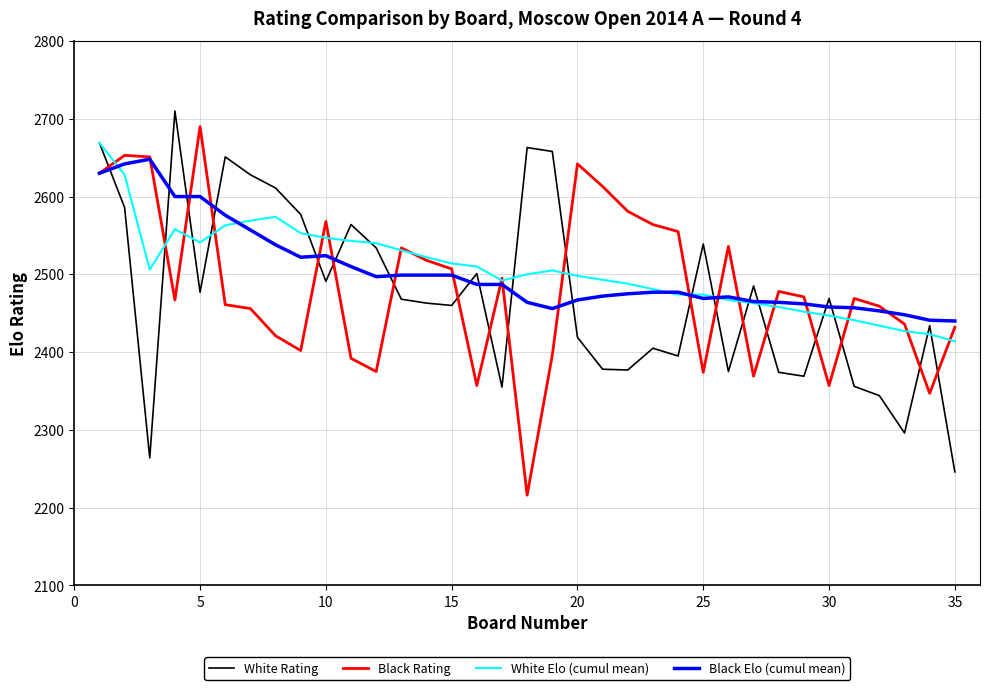

What is the lowest value of the Black Elo (cumul mean) series?

2440